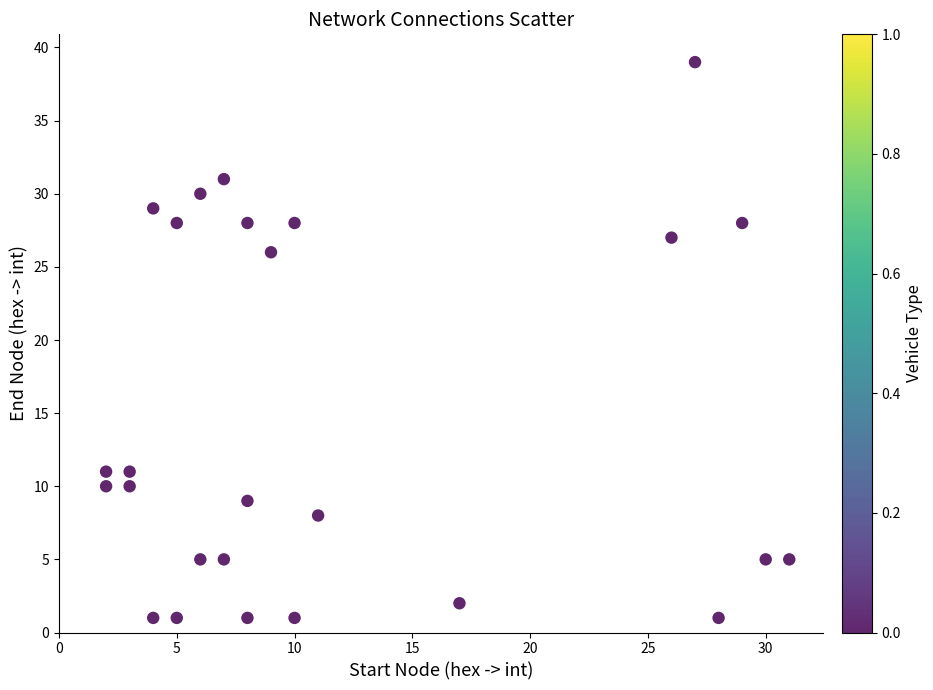

What Y value in the scatter plot is closest to 20?

26